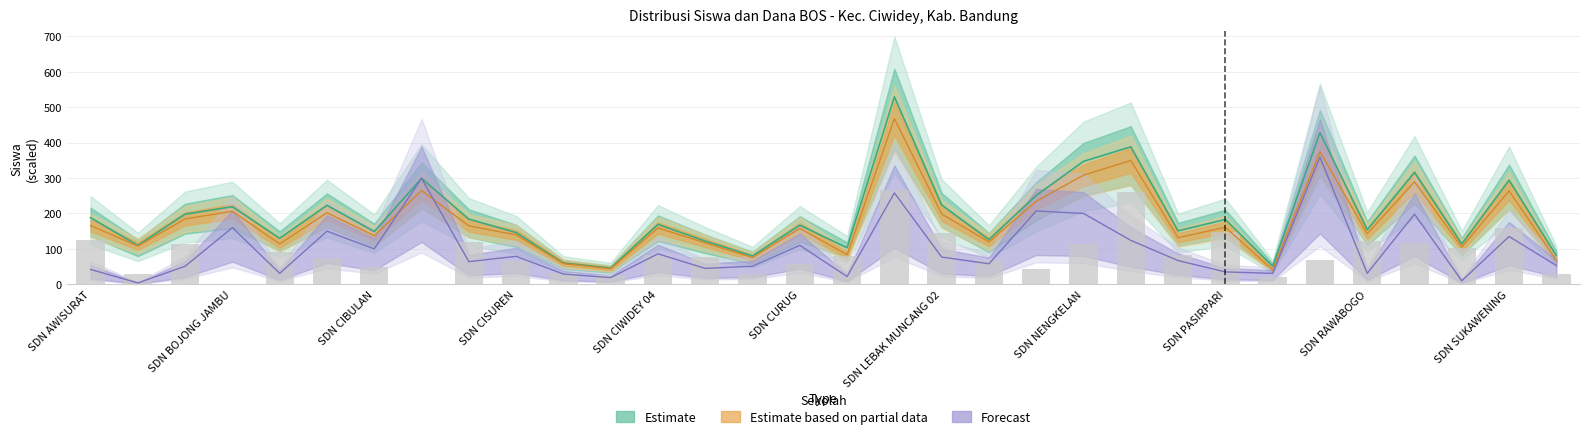

What is the approximate value of Siswa Pemberian at SDN CISUREN?

66.0